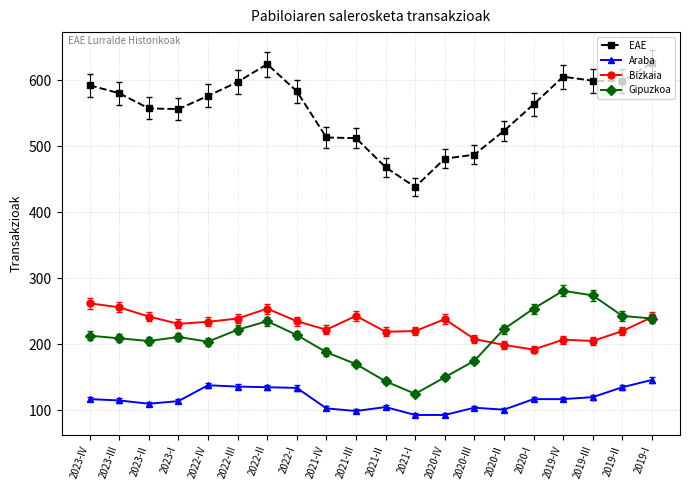

What is the difference between the second highest and second lowest values in the Araba series?

45